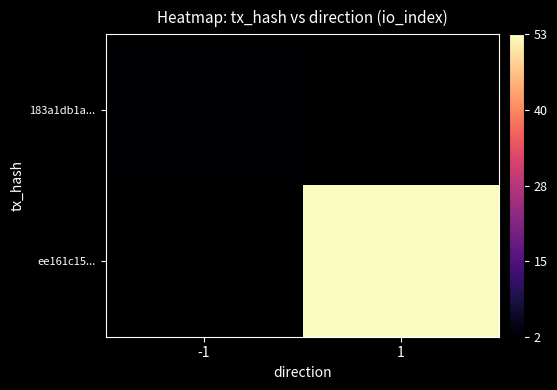

Which has a higher value, -1 or 1?

1